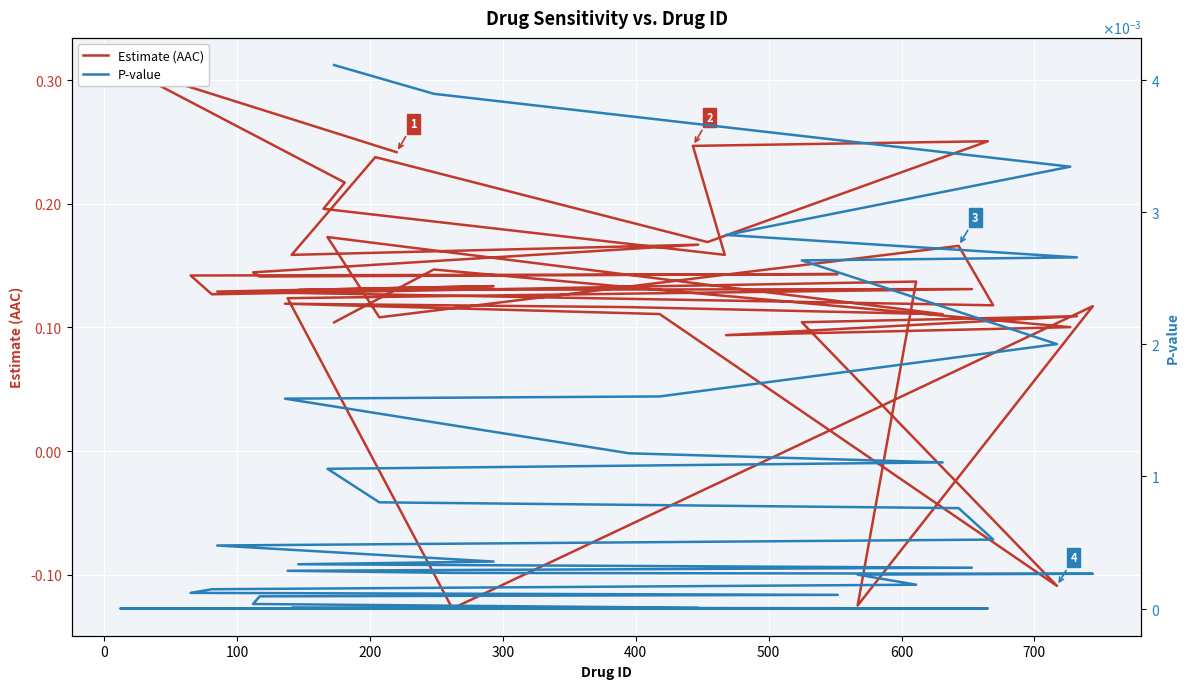

What is the label of the 32nd point from the right?

700